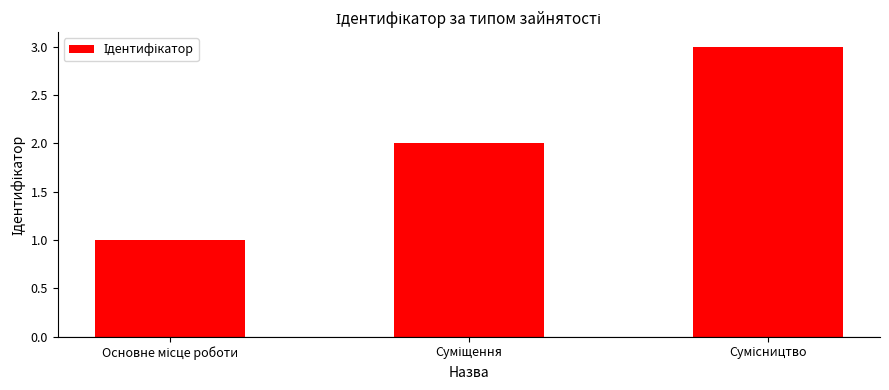

What is the sum of all values?

6